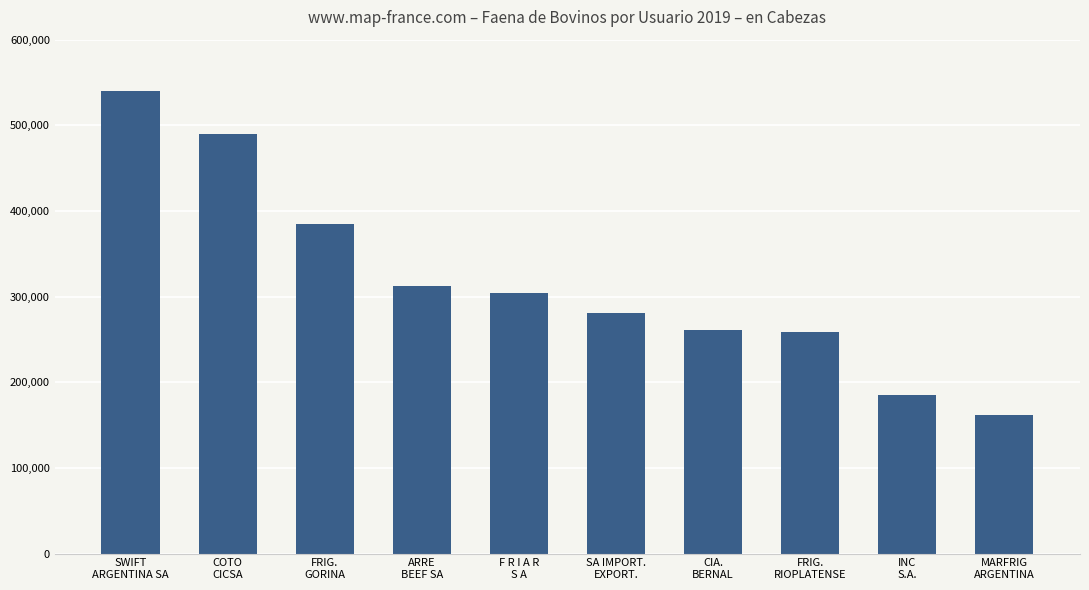

What is the label of the 10th bar from the left?

MARFRIG
ARGENTINA